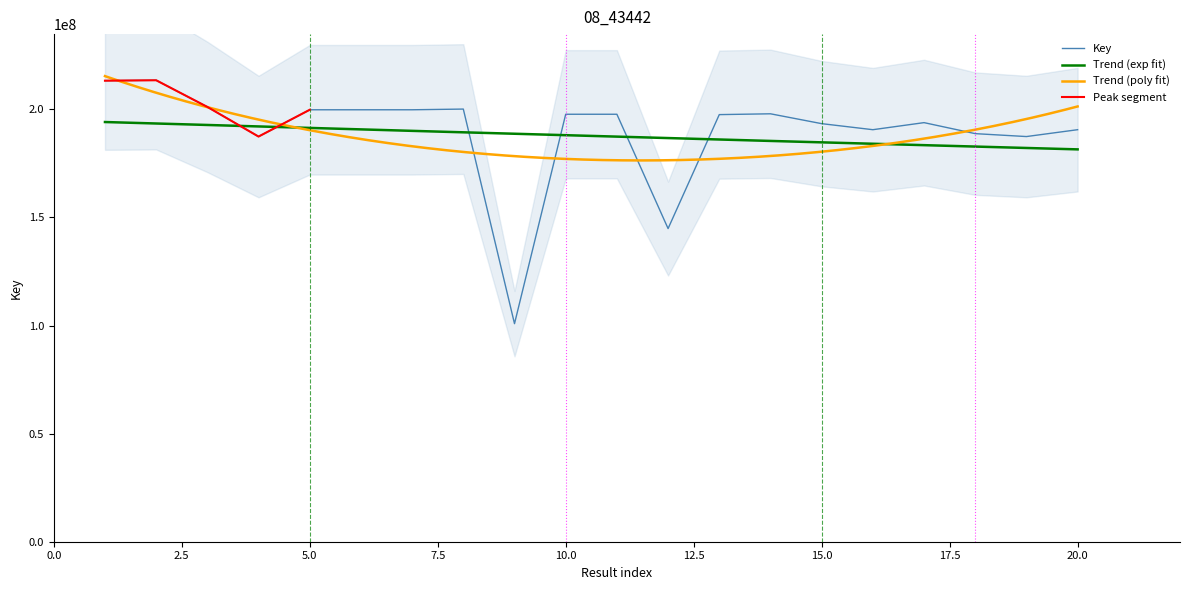

The chart shows a value of 187446721 at 19. True or false?

True